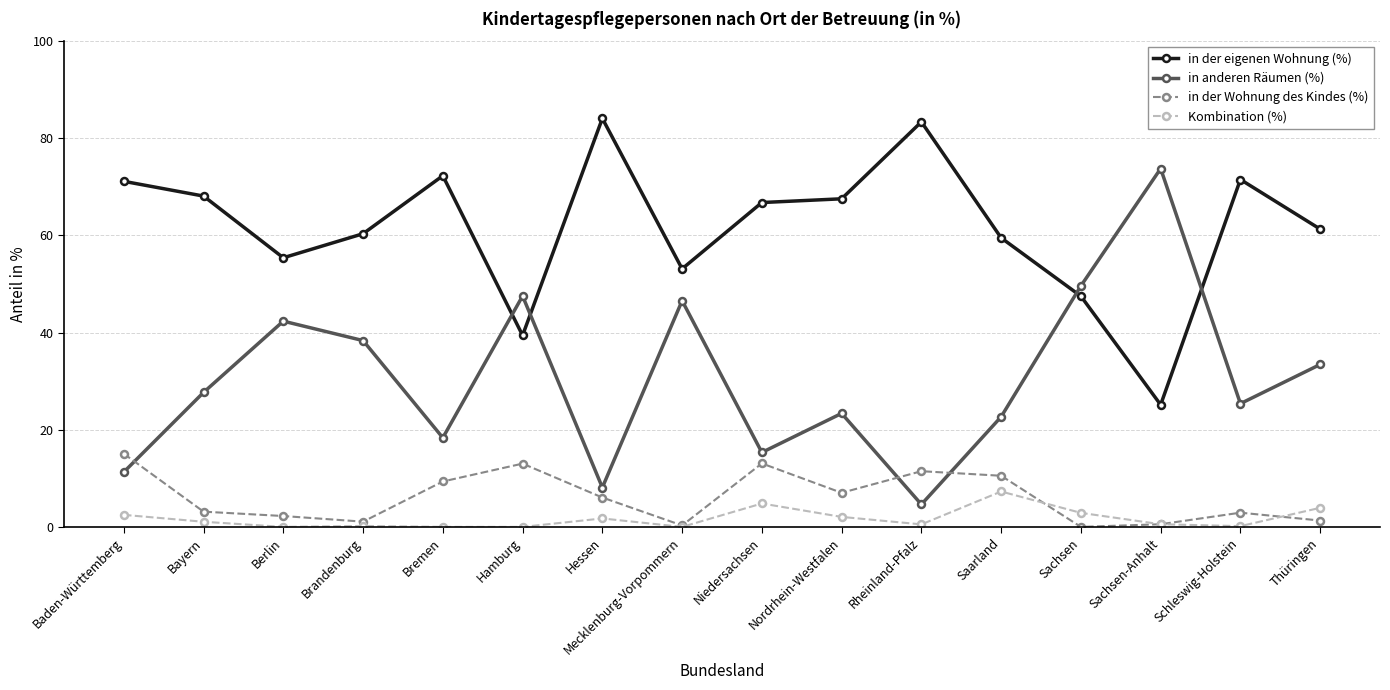

How many values in the in der eigenen Wohnung (%) series exceed 66?

8